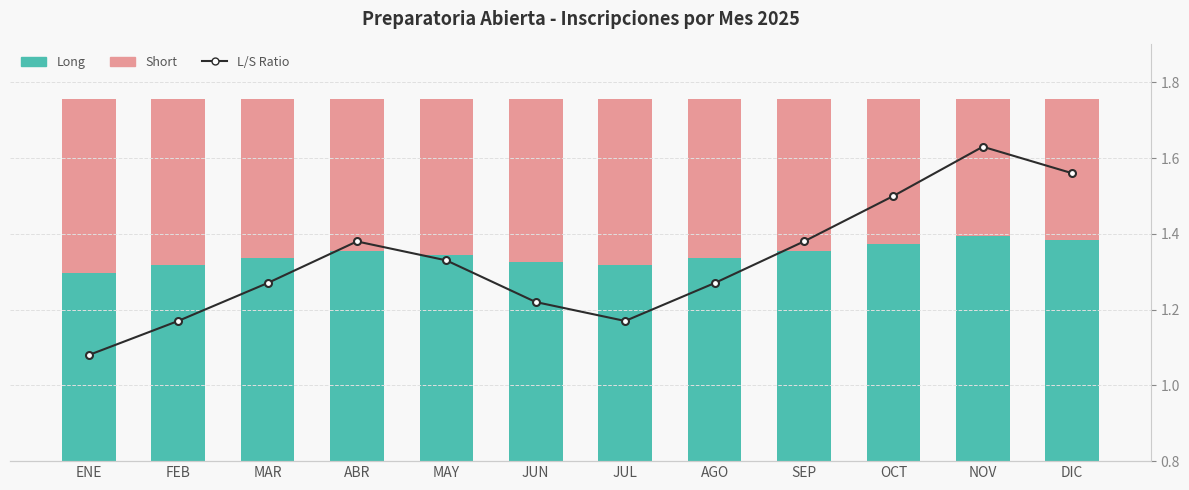

List the labels in order of L/S Ratio value, smallest first.

ENE, FEB, JUL, JUN, MAR, AGO, MAY, ABR, SEP, OCT, DIC, NOV